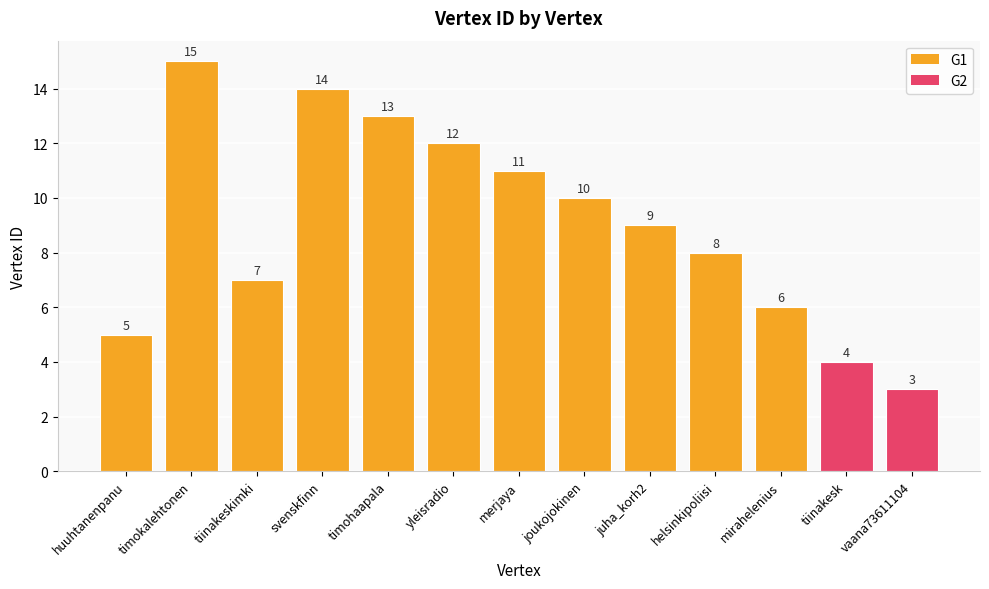

Reading left to right, list all the values displayed in this chart.

huuhtanenpanu=5	timokalehtonen=15	tiinakeskimki=7	svenskfinn=14	timohaapala=13	yleisradio=12	merjaya=11	joukojokinen=10	juha_korh2=9	helsinkipoliisi=8	mirahelenius=6	tiinakesk=4	vaana73611104=3